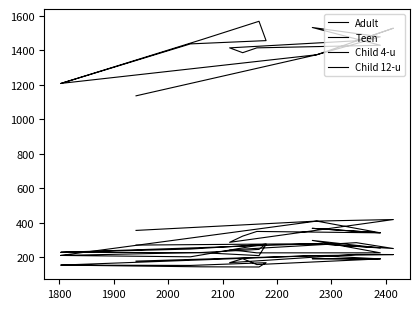

What is the label of the 15th point from the right?

1900